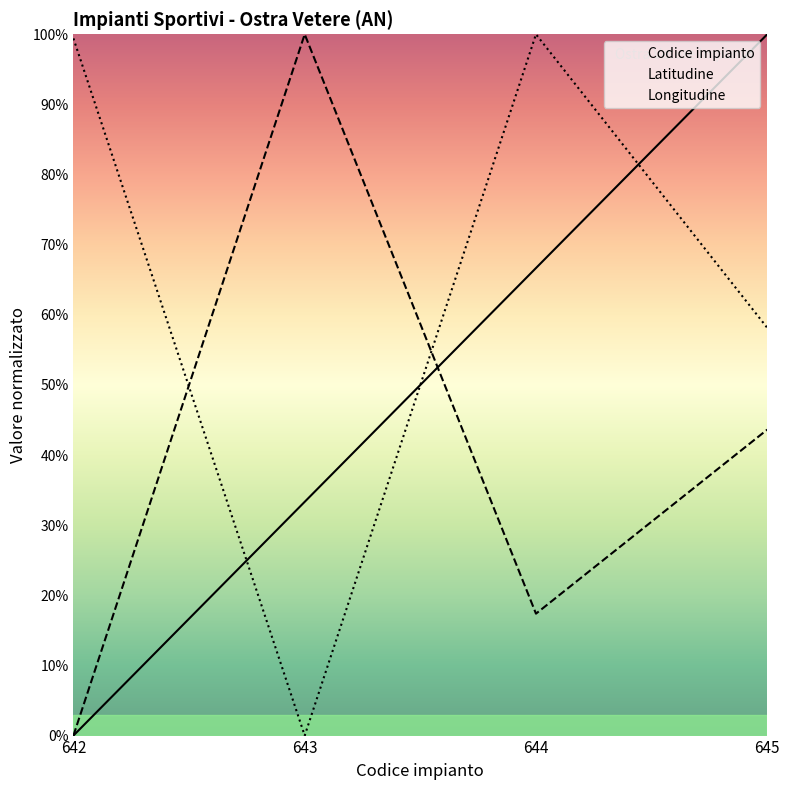

Where do Latitudine and Codice impianto first cross each other?

643 and 644